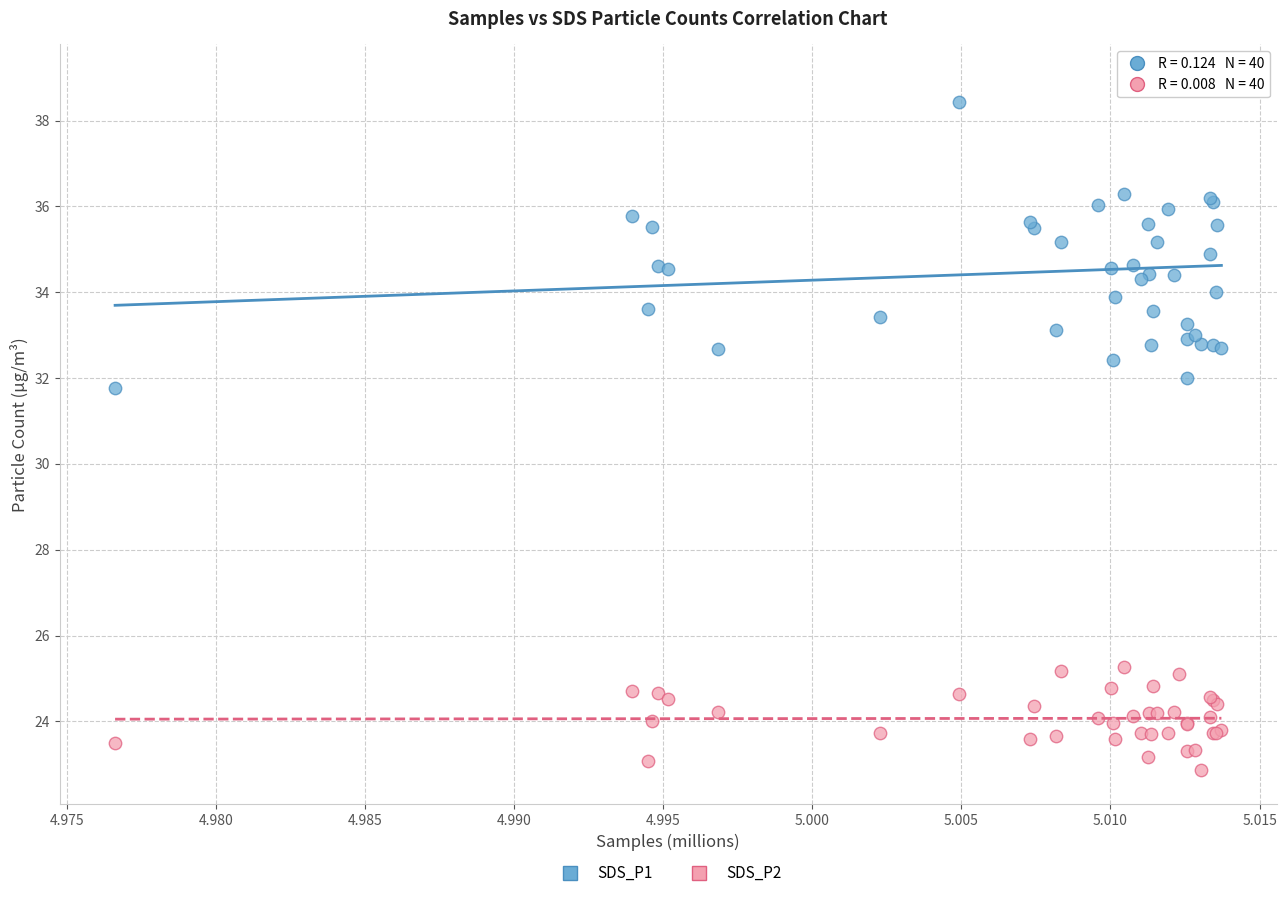

Across all series, what Y value is closest to 30?

31.8